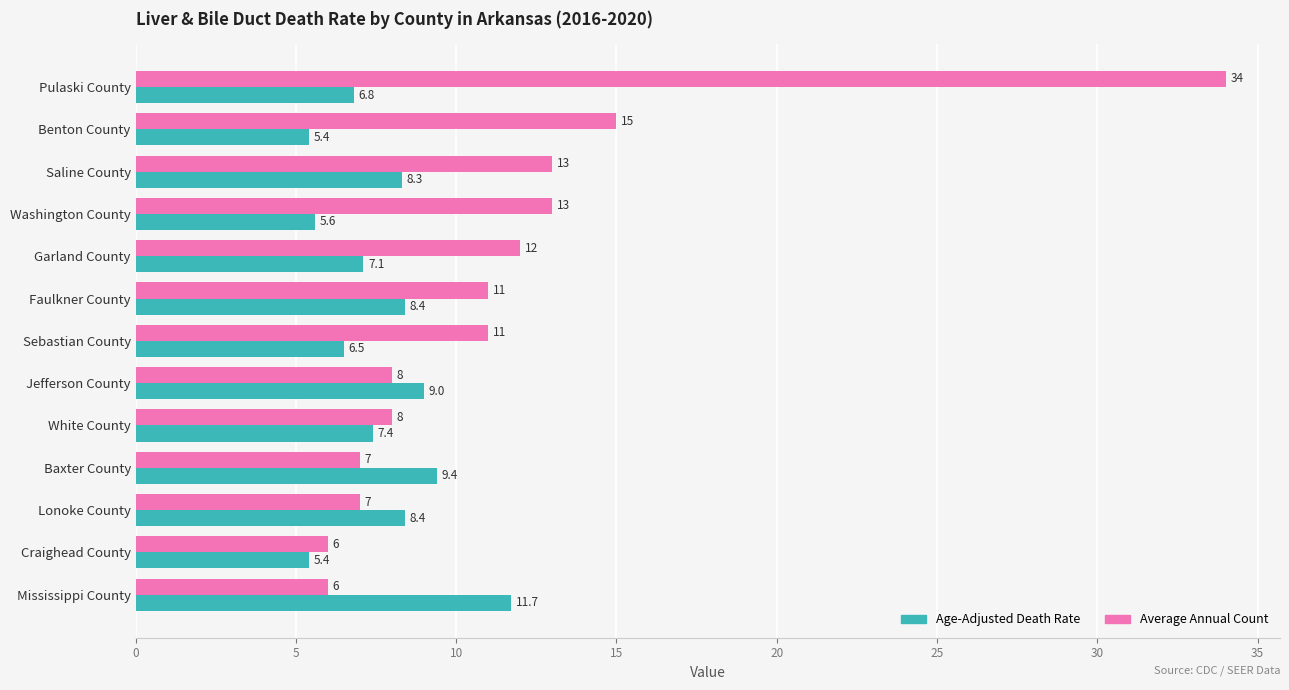

Which series has the largest range (max minus min)?

Average Annual Count